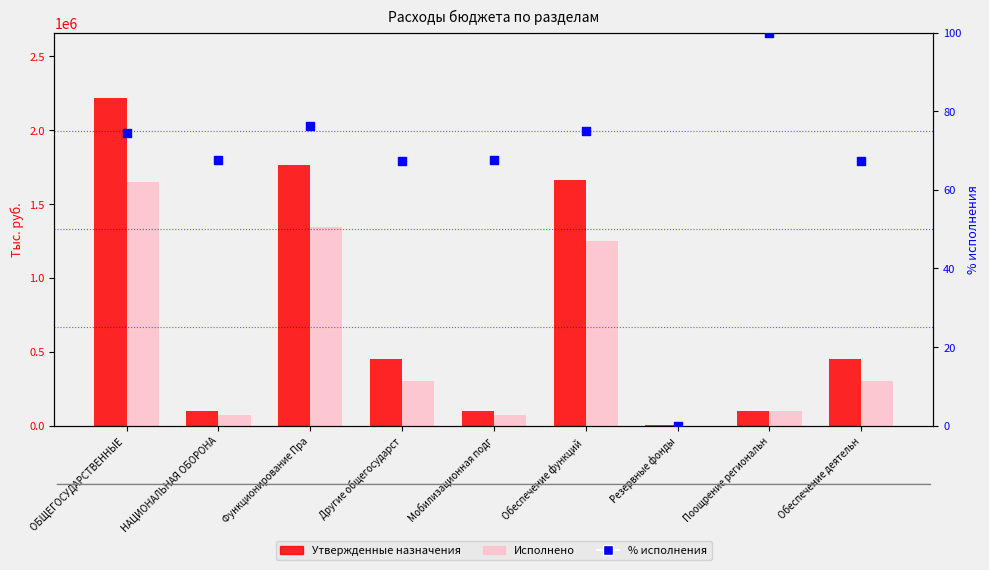

Which series contains the lowest Y value?

Исполнено